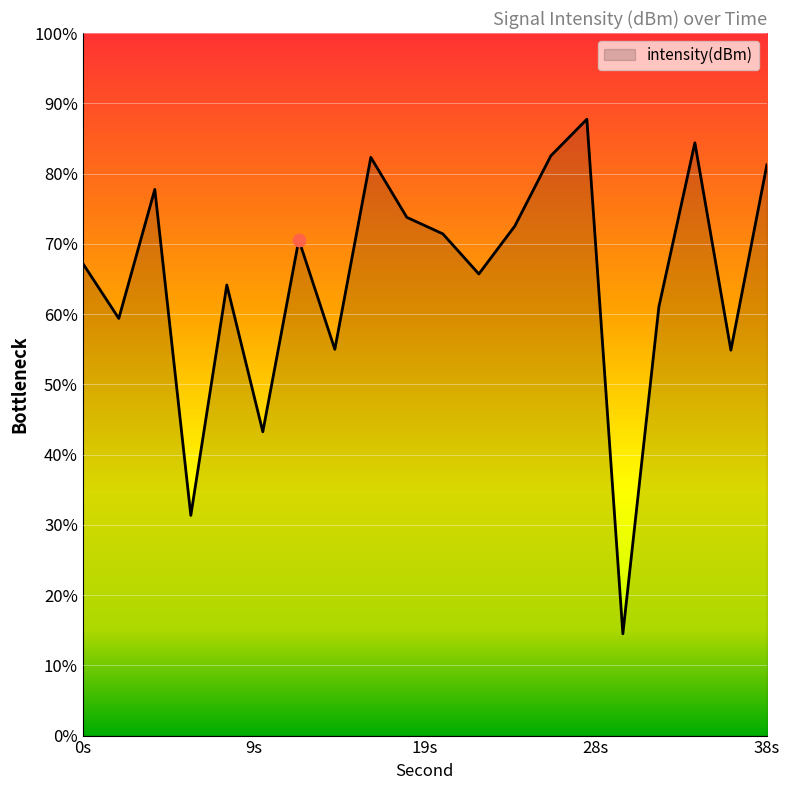

What is the change in value from 12 to 30?

-25.2